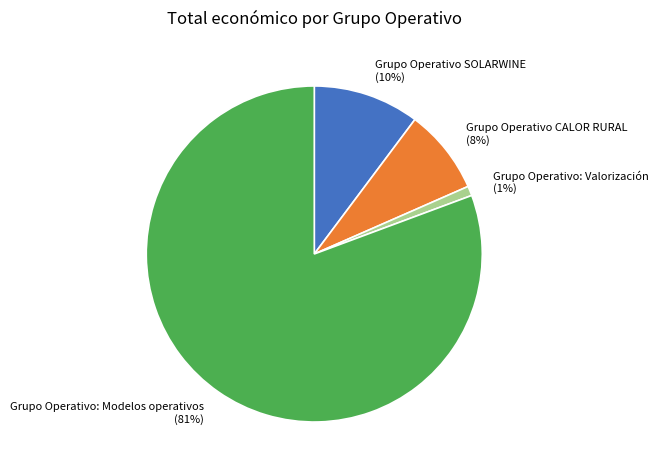

To the nearest percent, what is the difference between the largest and smallest slice percentages?

80%